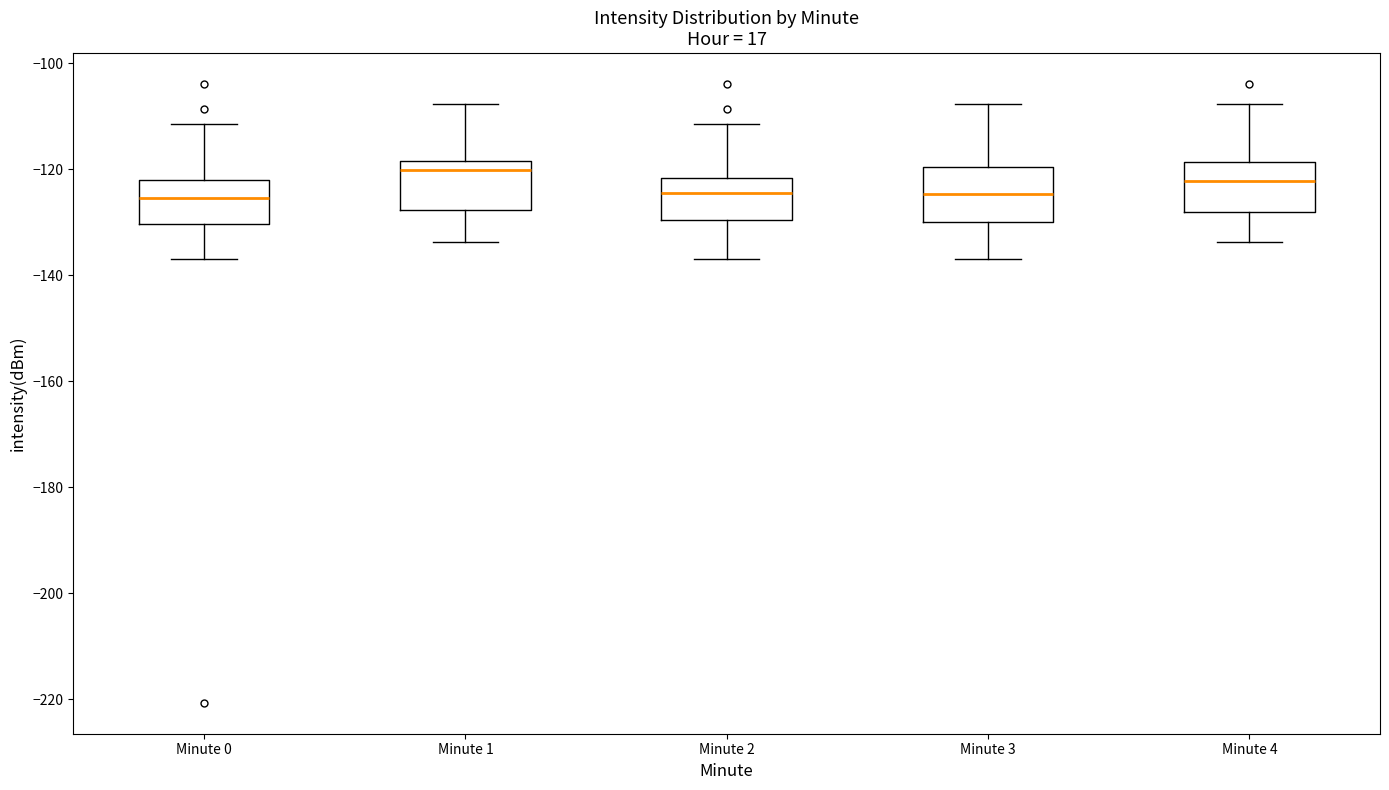

Reading left to right, read every box against the y-axis: the position of its median line, the range the box covers, and the ends of its whiskers. The values are not printed on the chart, so give them approximately, as read against the axis.

Minute 0: median -126, box -130 to -122, whiskers -136 to -112
Minute 1: median -120, box -128 to -118, whiskers -134 to -108
Minute 2: median -124, box -130 to -122, whiskers -136 to -112
Minute 3: median -124, box -130 to -120, whiskers -136 to -108
Minute 4: median -122, box -128 to -118, whiskers -134 to -108